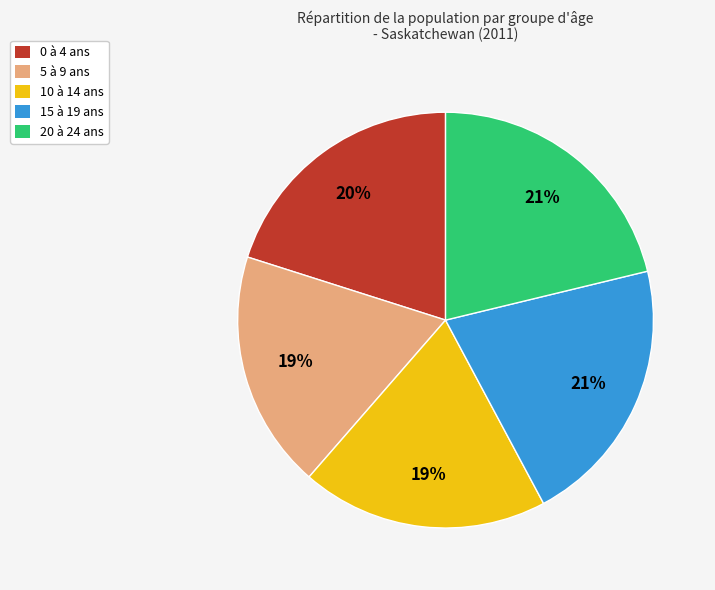

To the nearest percent, what is the difference between the 0 à 4 ans and 10 à 14 ans slice percentages?

1%